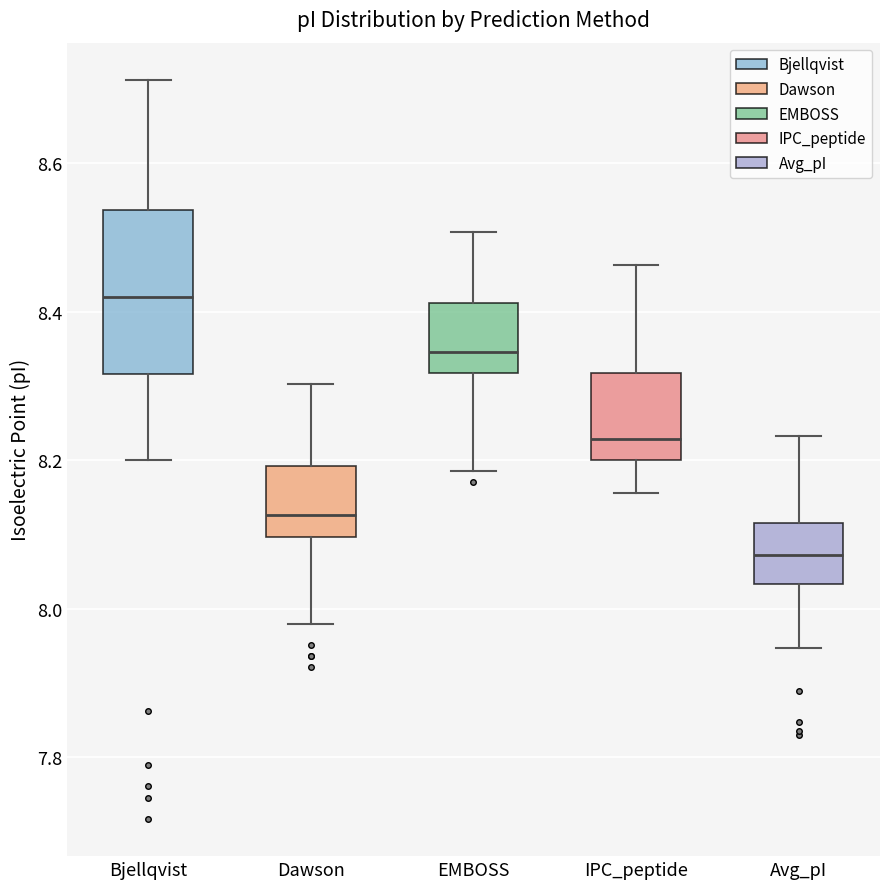

Which box is the tallest, from its lower edge to its upper edge?

Bjellqvist